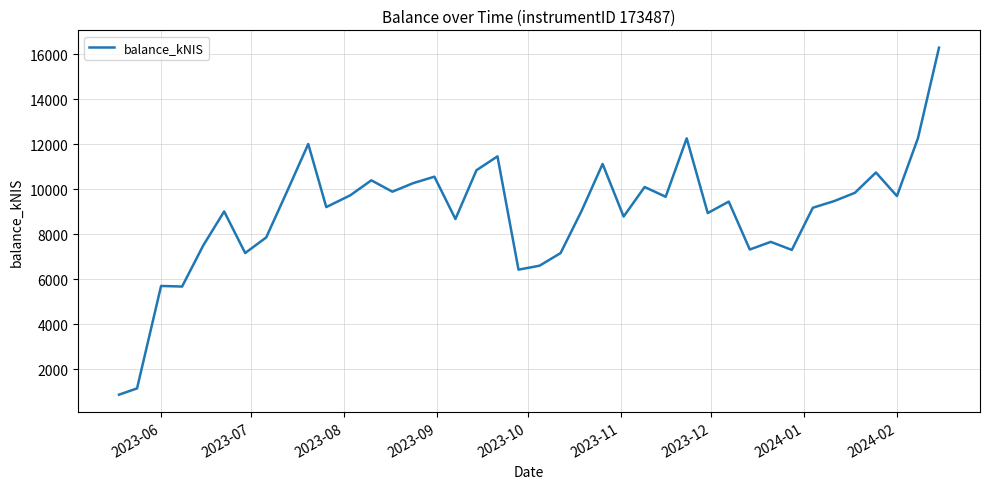

What is the minimum value shown in the chart?

871.7